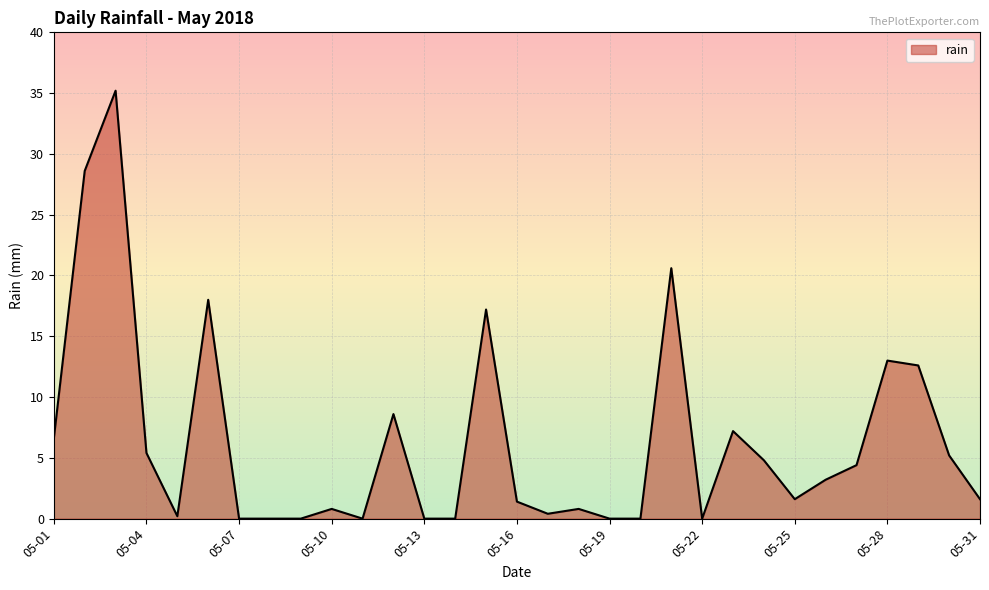

Does the chart display data point markers on the line(s)?

No